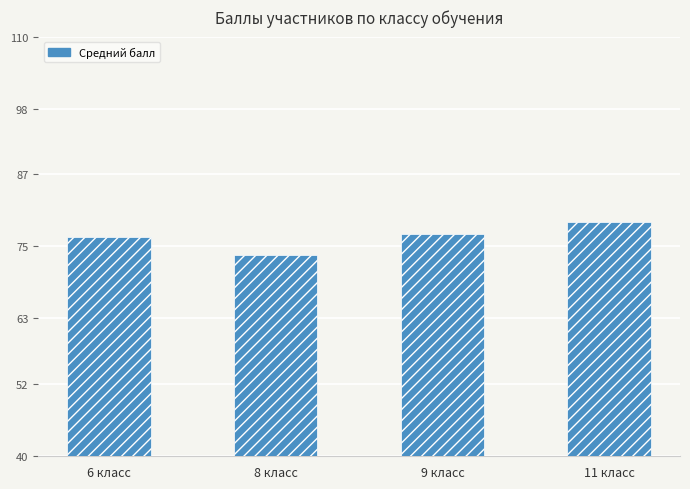

True or false: the data shows 73.5 at 8 класс.

True